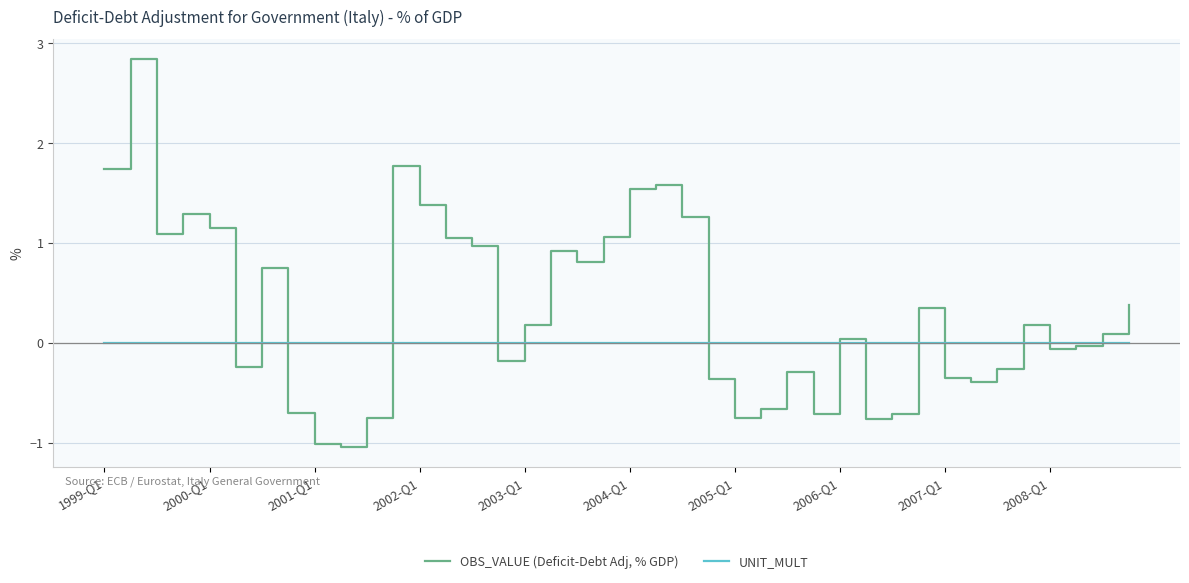

How many interior local peaks does the OBS_VALUE (Deficit-Debt Adj, % GDP) series have?

10